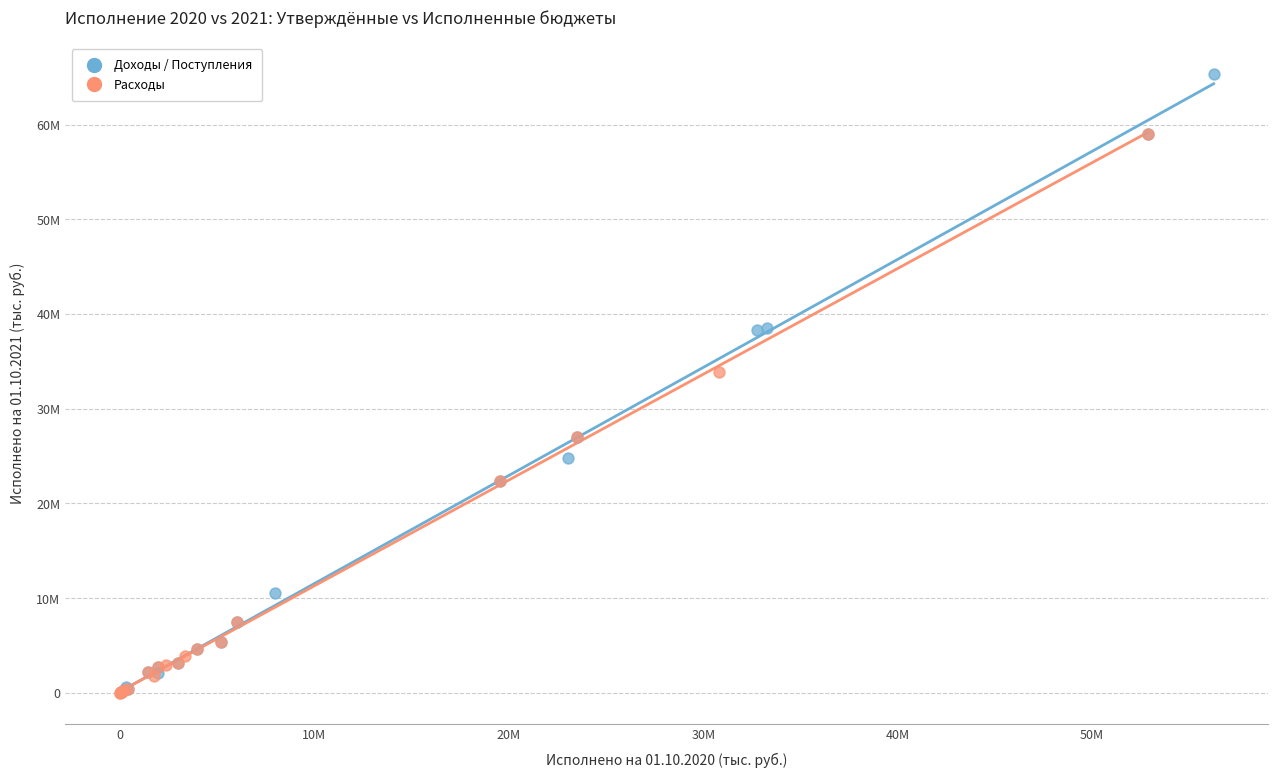

What are all the series names shown in the legend?

Доходы / Поступления, Расходы